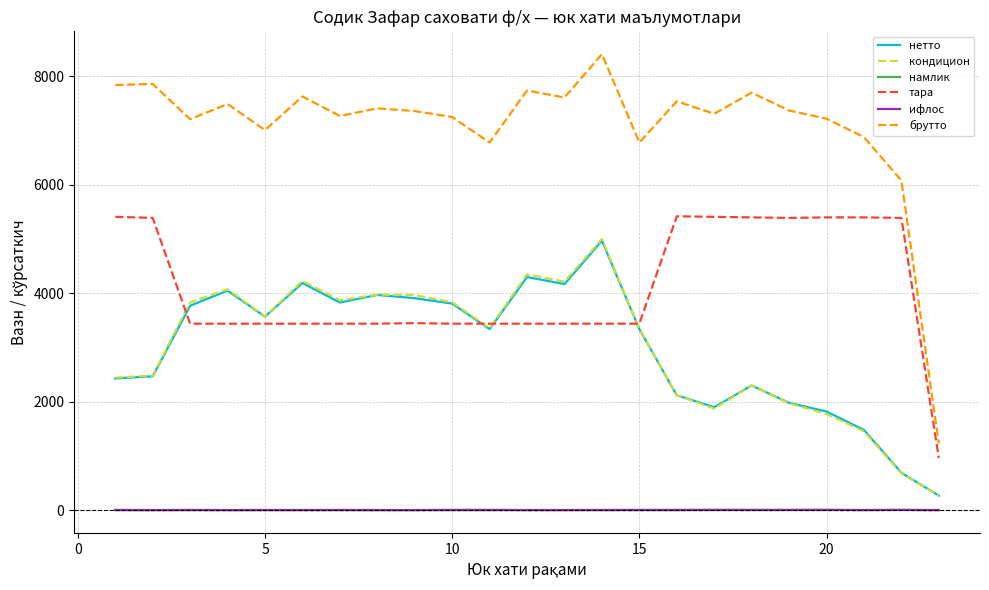

True or false: брутто and кондицион cross at least once.

False